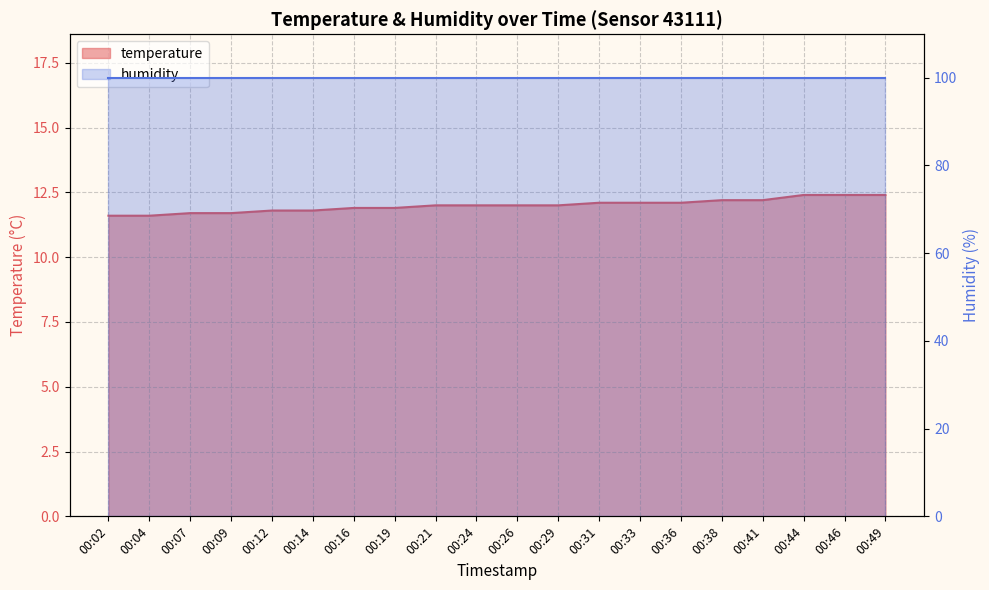

At which category does the chart reach its peak across all series?

00:44